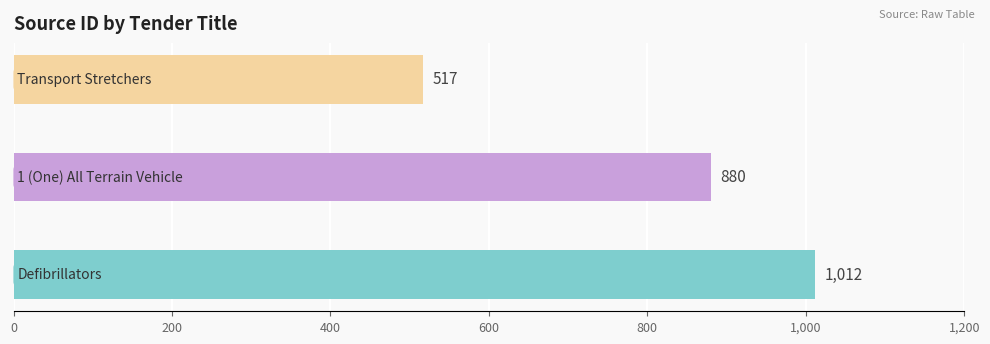

Is it true that the value at 1 (One) All Terrain Vehicle is 384?

False